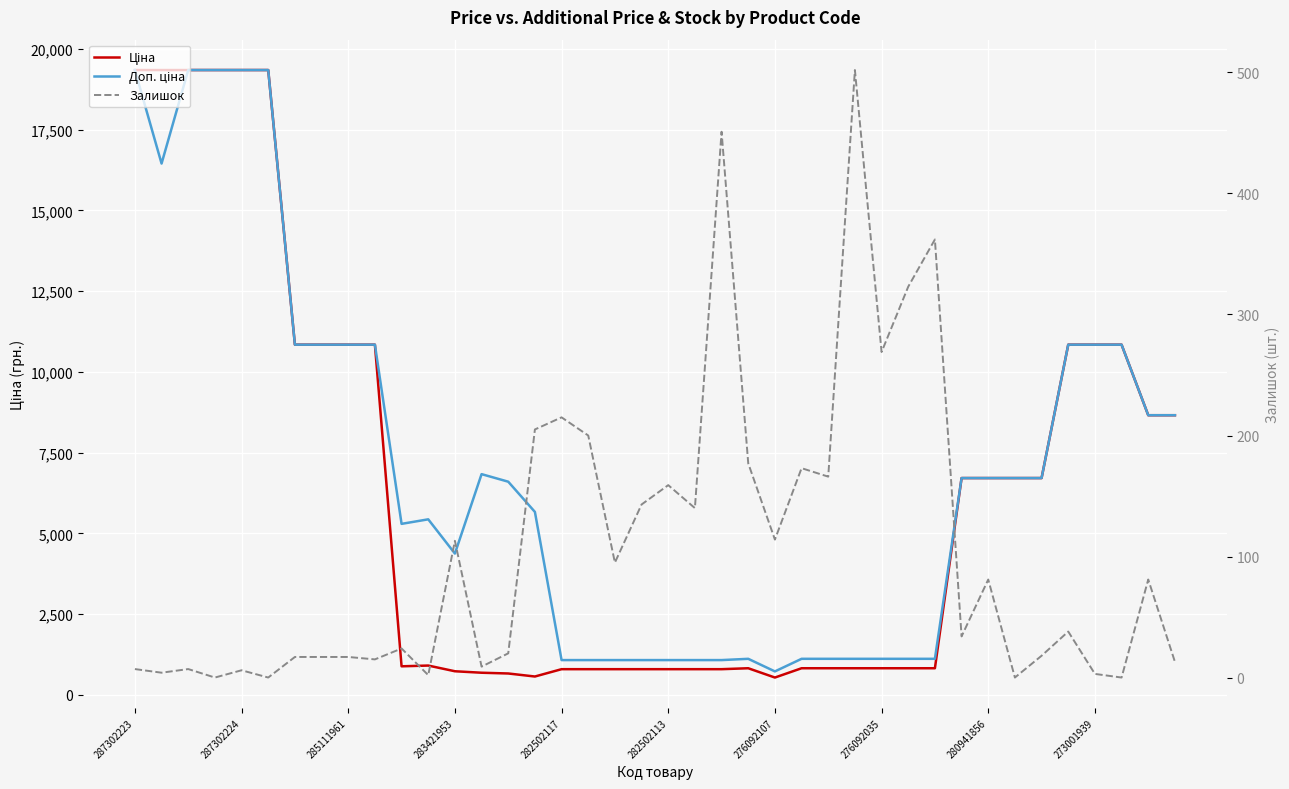

What is the sum of the Доп. ціна values at 18 and 13?

7906.5